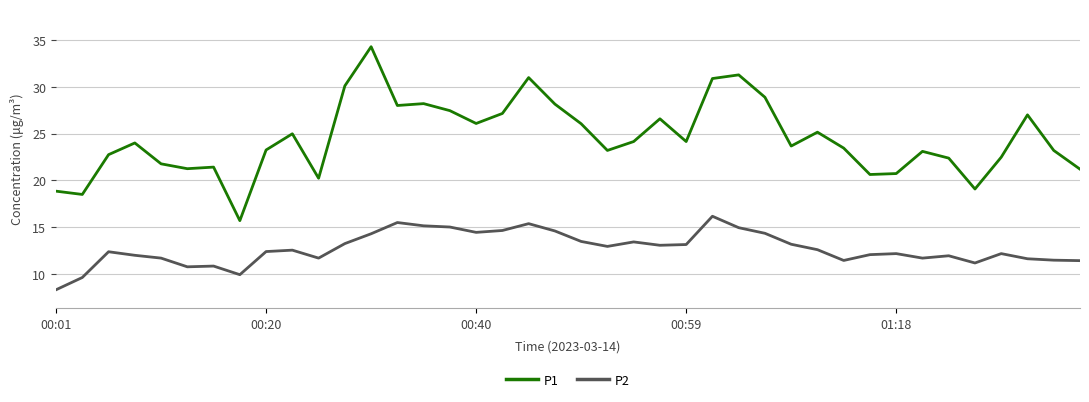

Does the chart display data point markers on the line(s)?

No